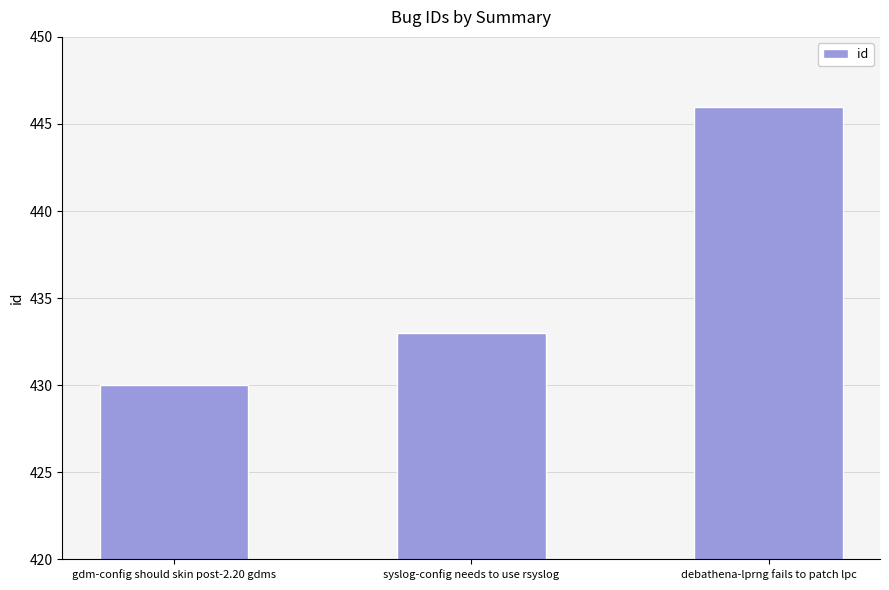

What is the minimum value shown in the chart?

430